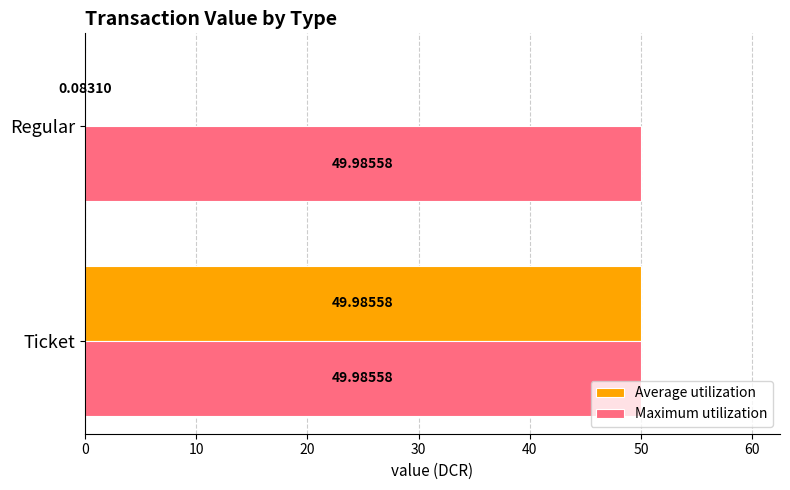

At which category is the sum across all series the highest?

Ticket